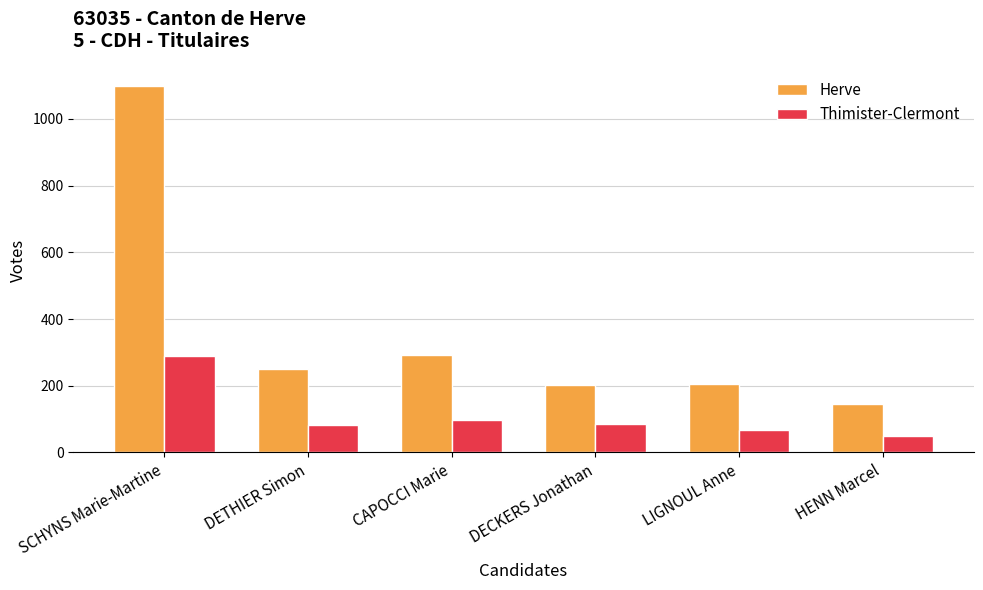

Is the value of Herve at HENN Marcel greater than the value of Thimister-Clermont at DETHIER Simon?

Yes